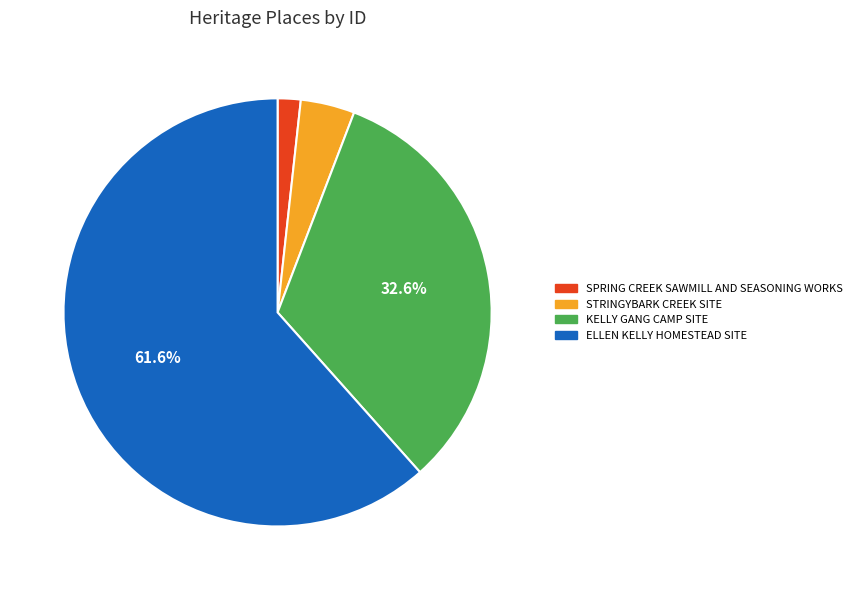

Does ELLEN KELLY HOMESTEAD SITE represent more than half of the total?

Yes